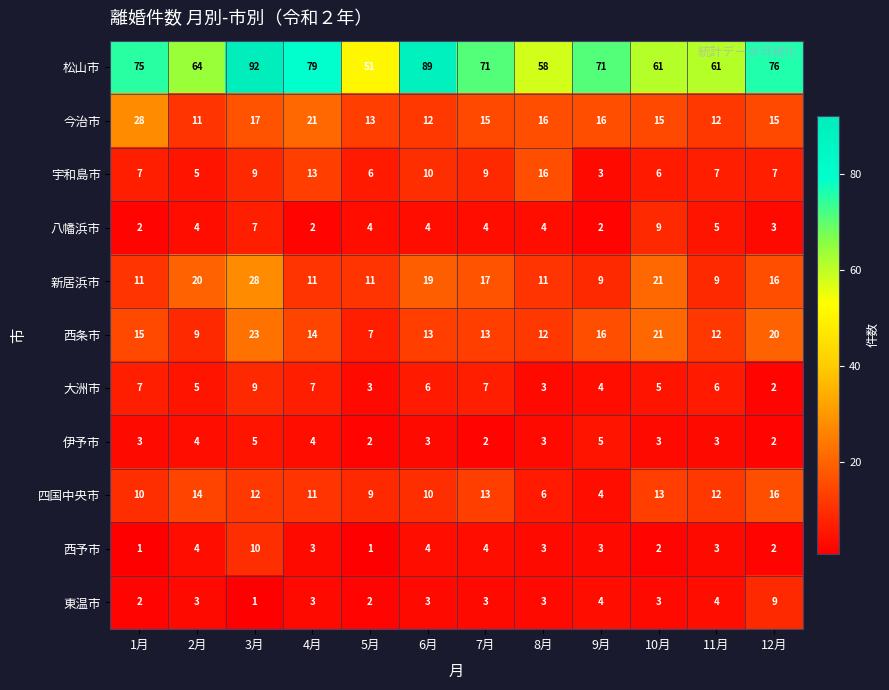

Is it true that 八幡浜市 equals 3 at 9月?

False